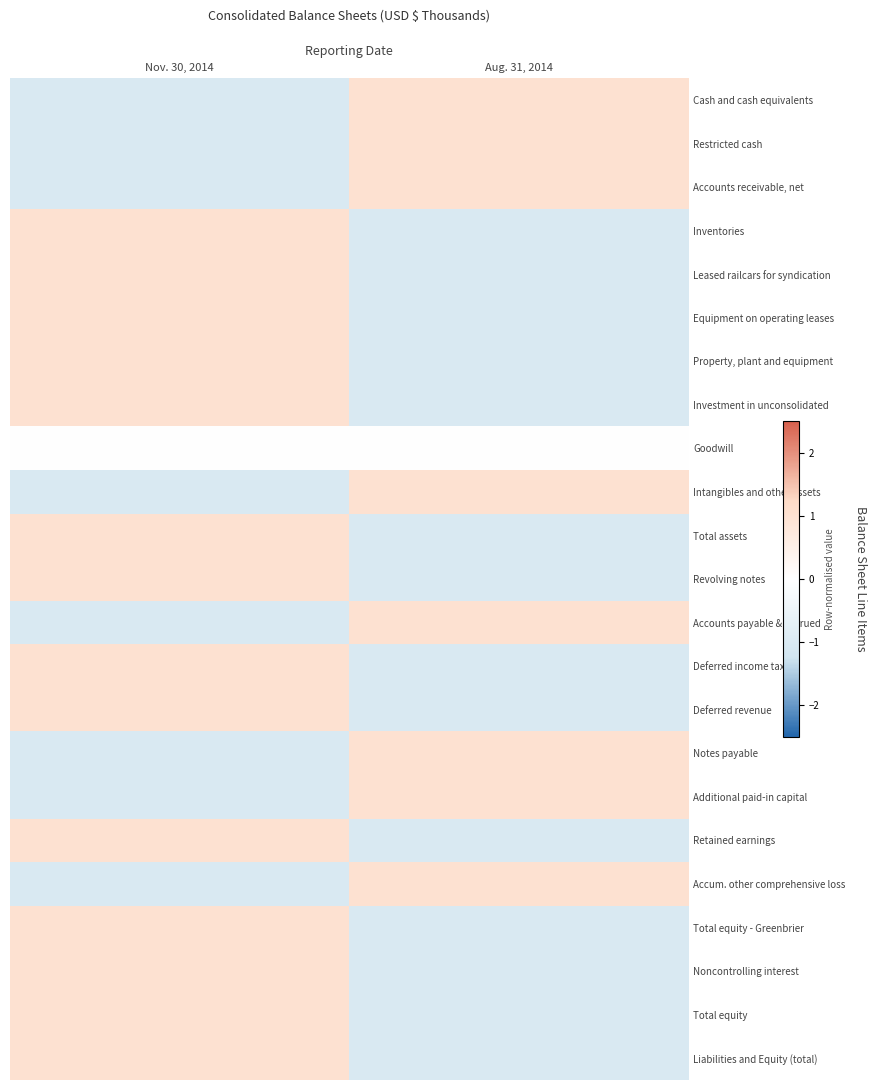

Which has a higher value, Aug. 31, 2014 or Nov. 30, 2014?

Aug. 31, 2014